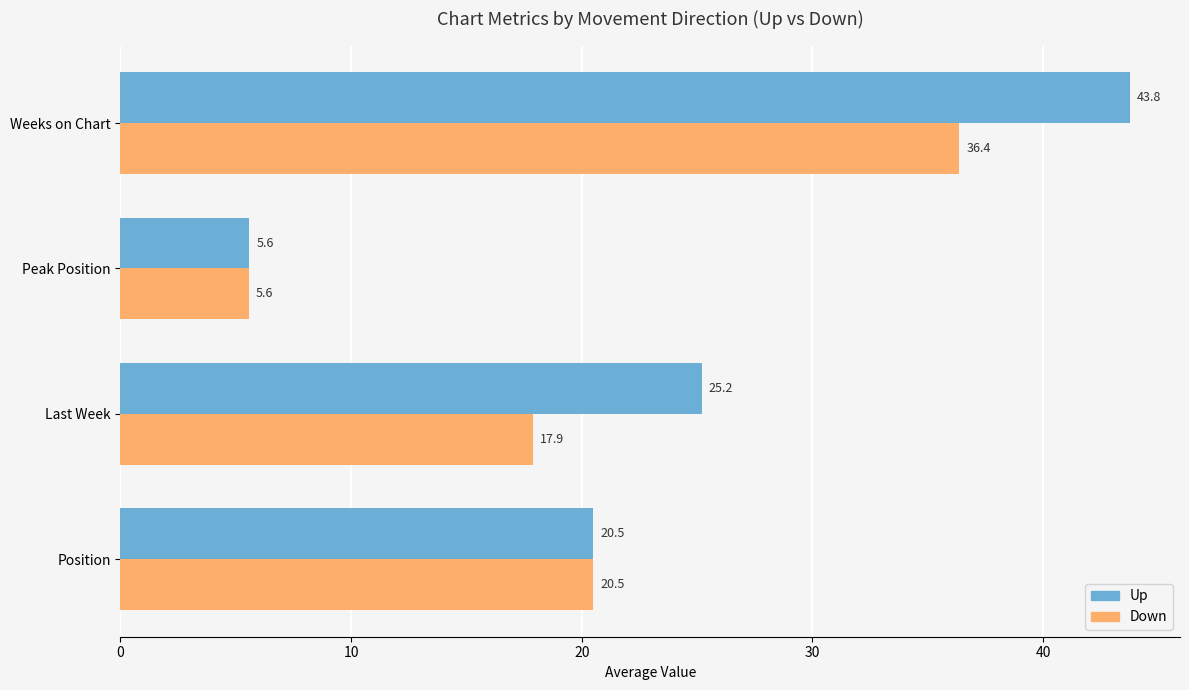

Which series has the widest spread of values?

Up